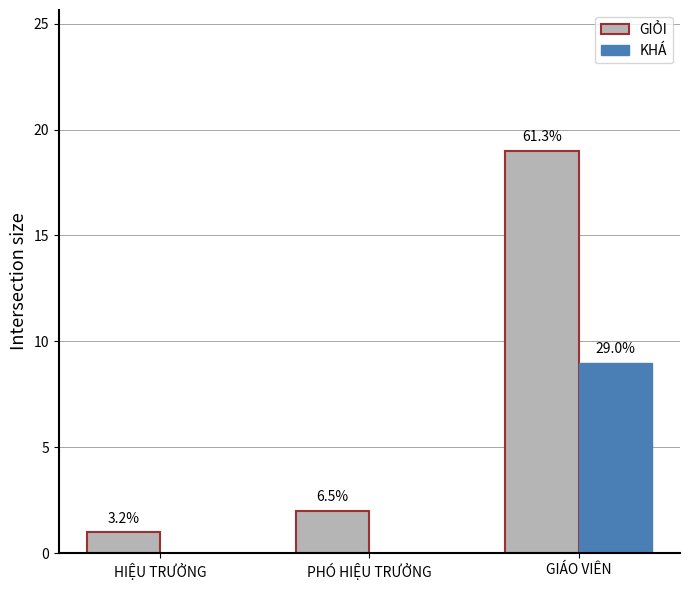

How many groups of bars are there?

3